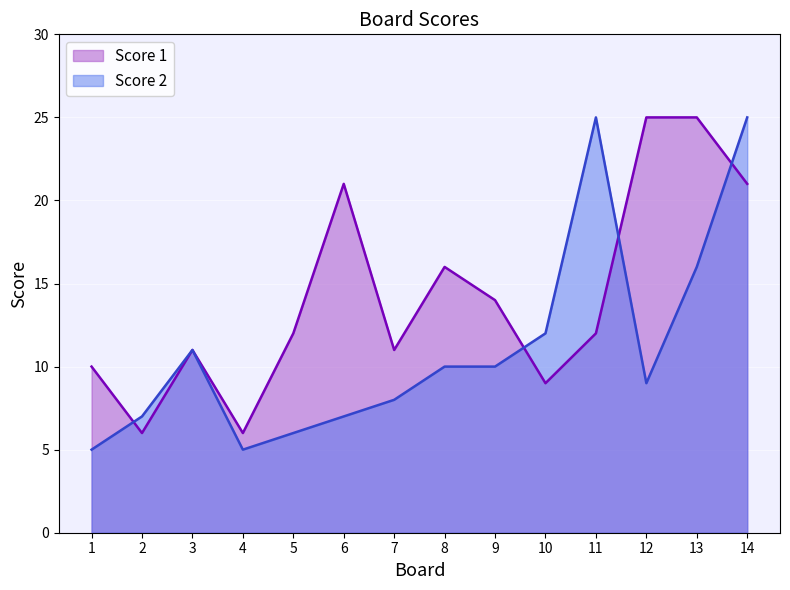

How many interior local valleys does the Score 1 series have?

4